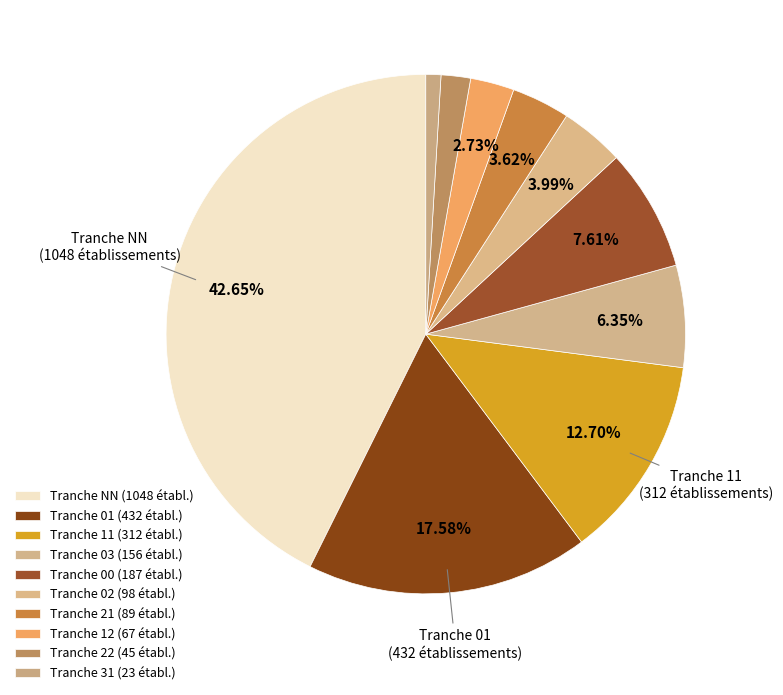

How many slices are in this pie chart?

10